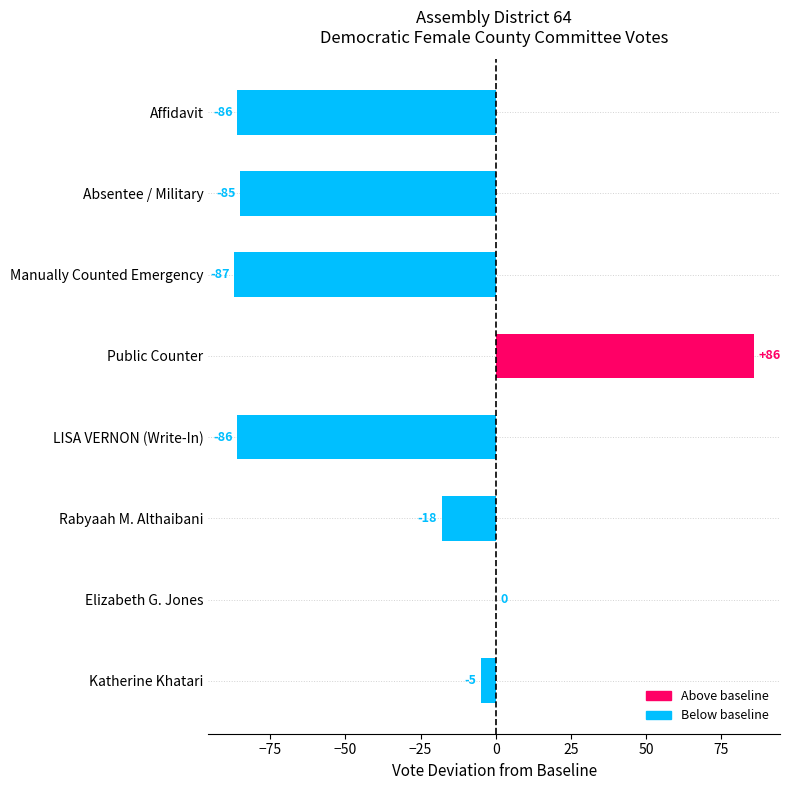

How many distinct data groups are displayed?

1